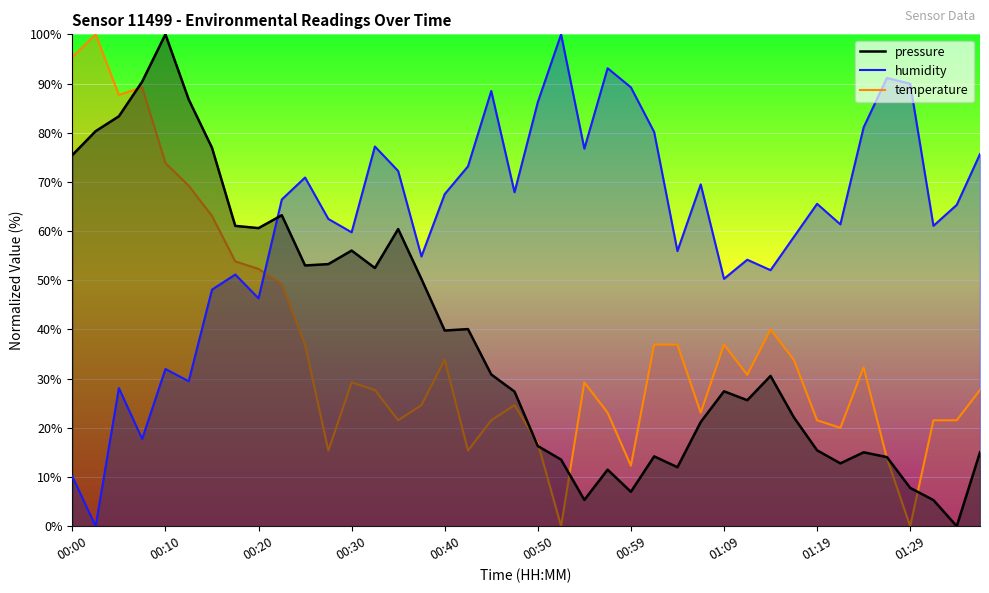

Where does the pressure series first go above 30?

00:00